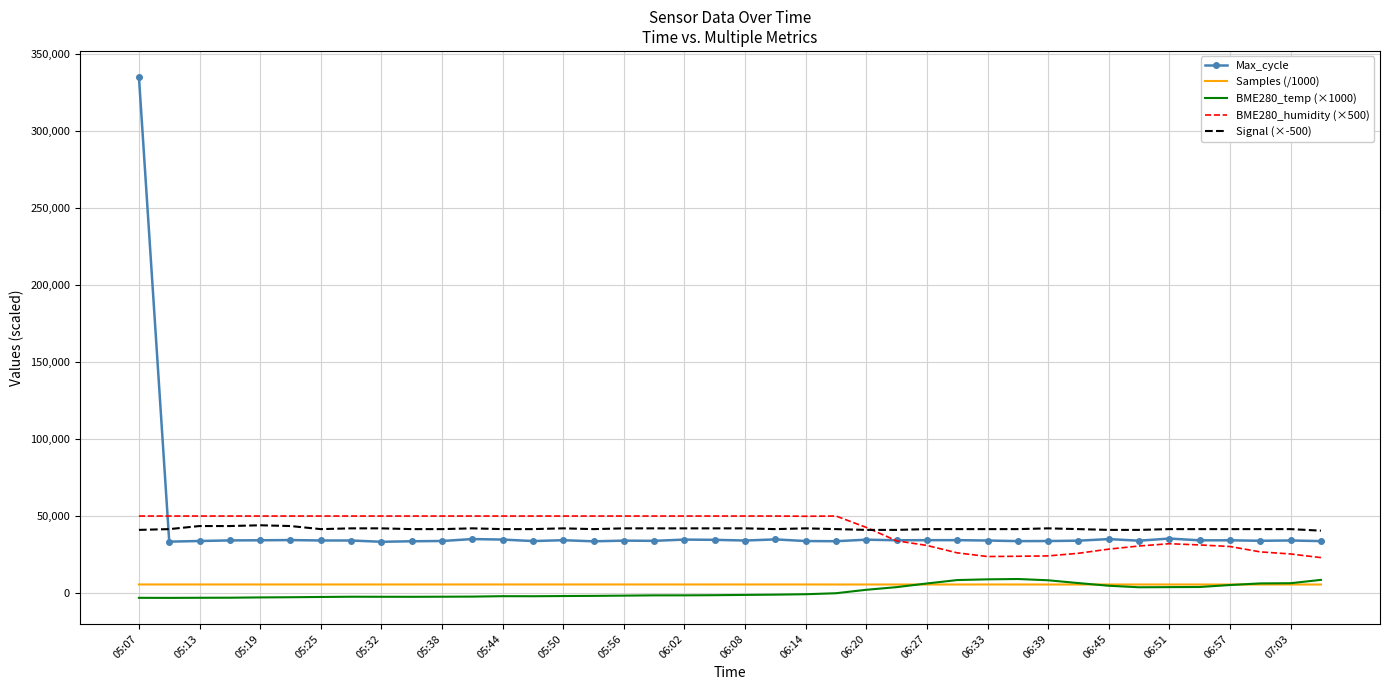

True or false: Signal (×-500) and BME280_temp (×1000) cross at least once.

False